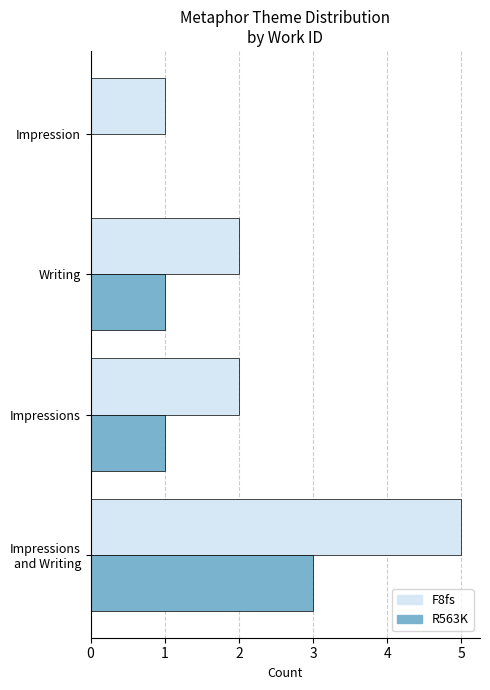

What is the sum of all R563K values?

5